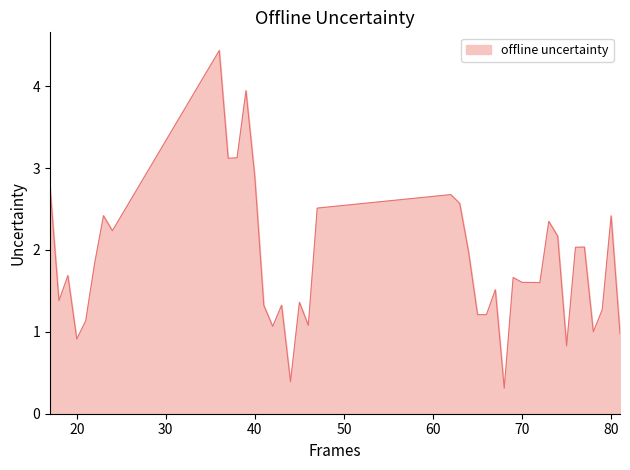

What is the minimum value shown in the chart?

0.3